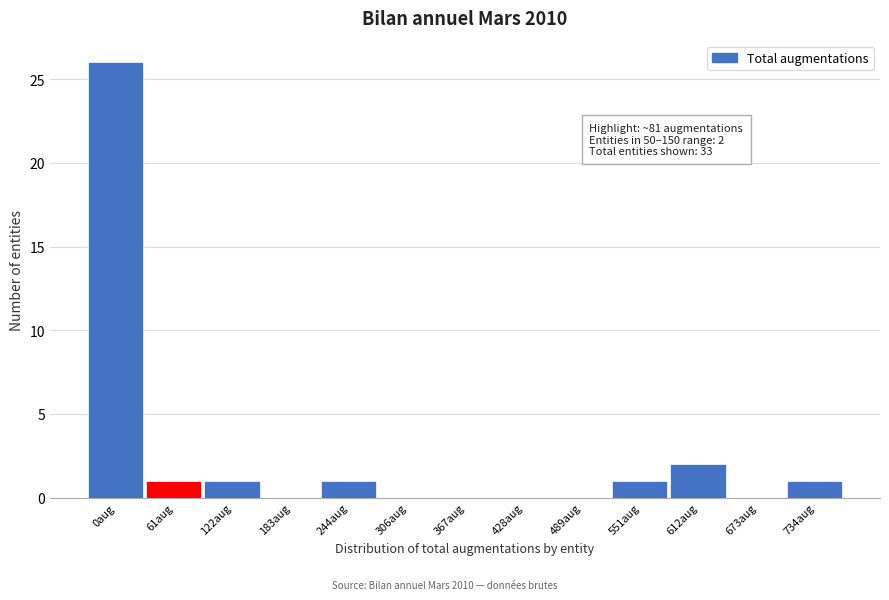

Reading left to right, list all the values displayed in this chart.

0aug=26	61aug=1	122aug=1	183aug=0	244aug=1	306aug=0	367aug=0	428aug=0	489aug=0	551aug=1	612aug=2	673aug=0	734aug=1